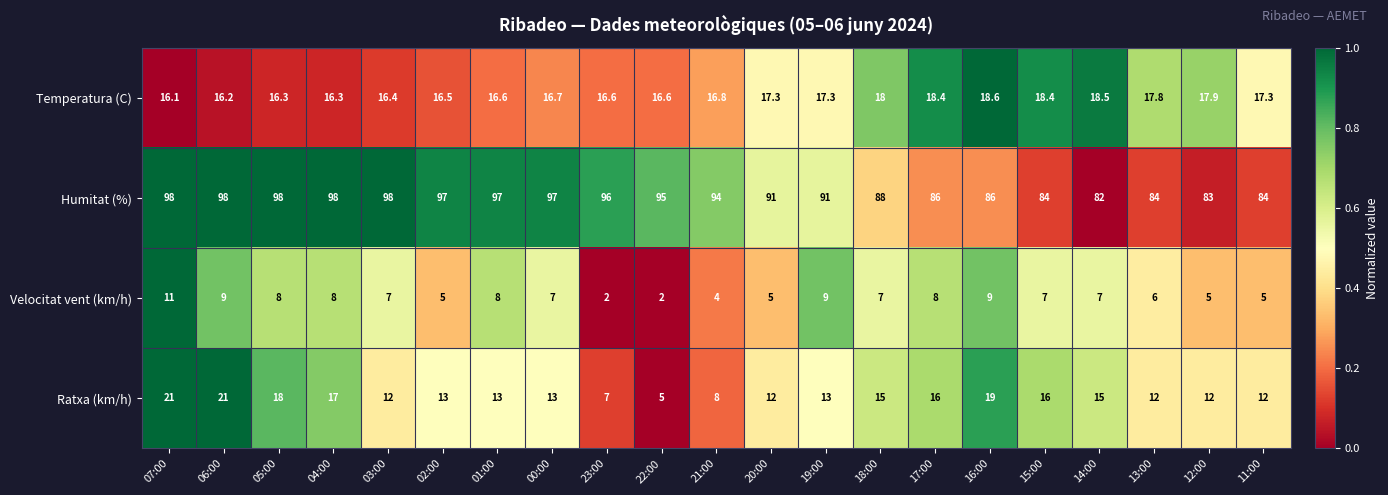

Which series changed the most between 06:00 and 12:00?

Humitat (%)